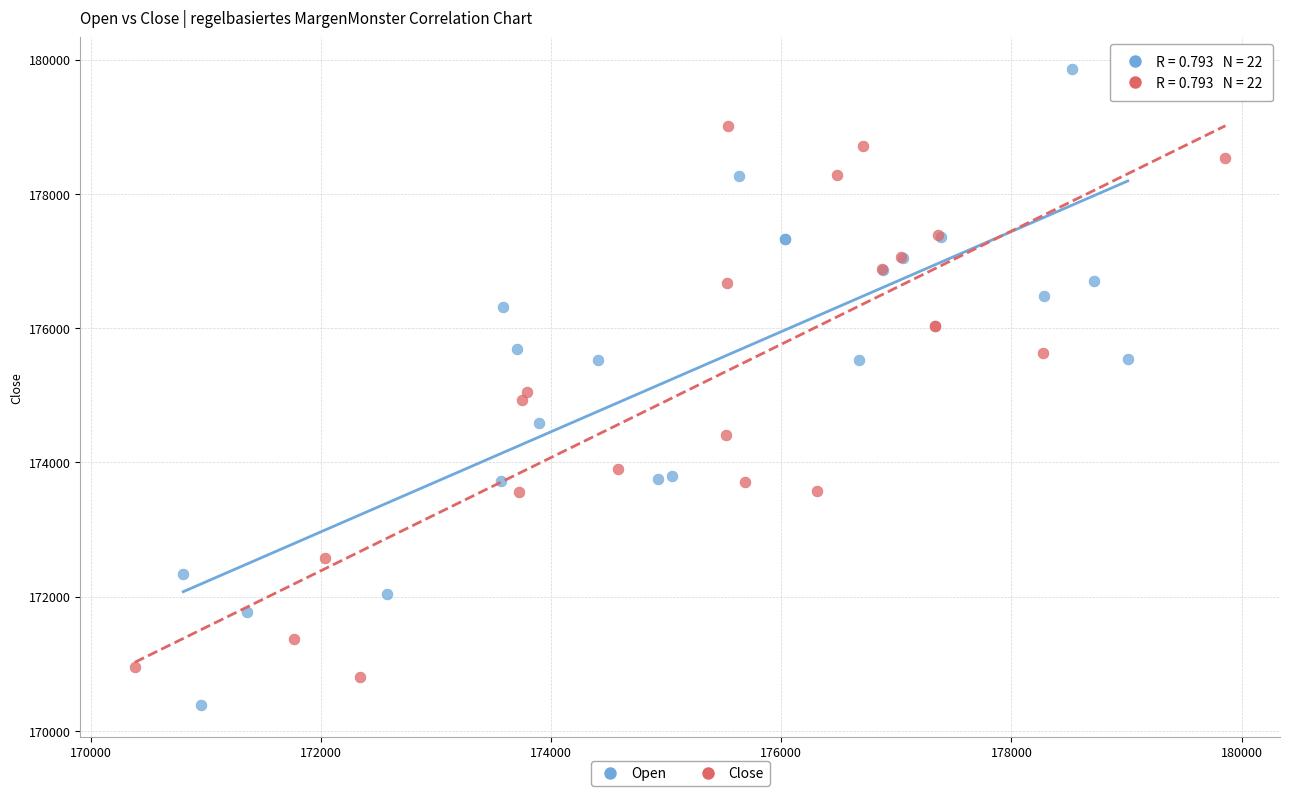

Which series has the largest Y range (max minus min)?

Open